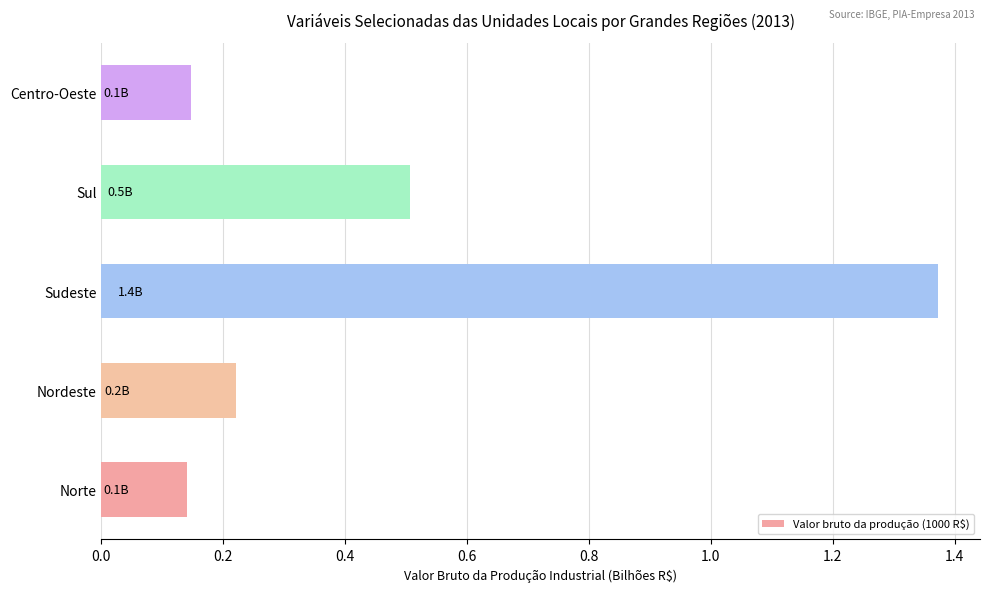

Which category has the highest value across all series?

Sudeste